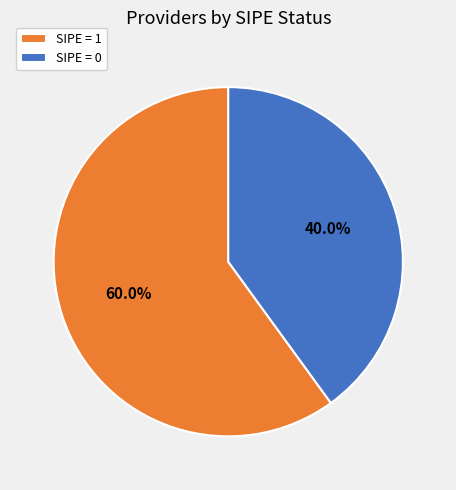

What is the majority slice?

SIPE = 1